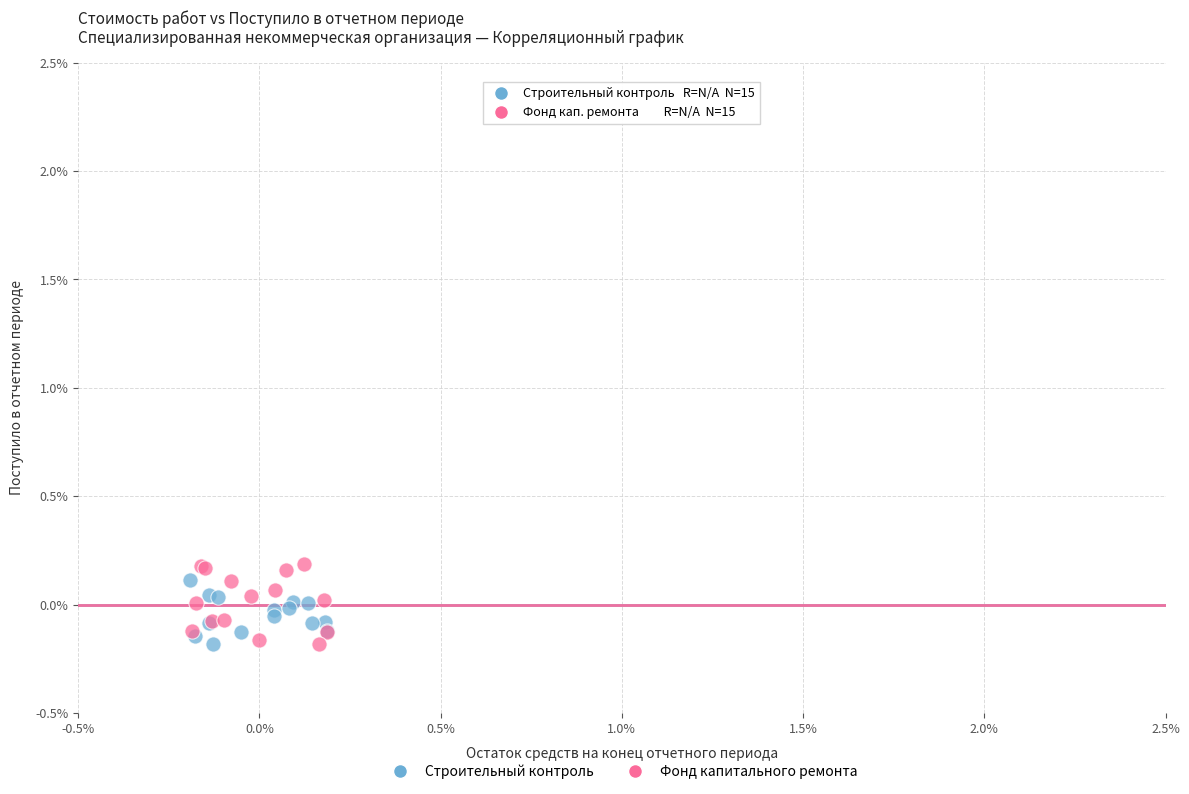

Which series reaches the maximum Y coordinate?

Фонд капитального ремонта